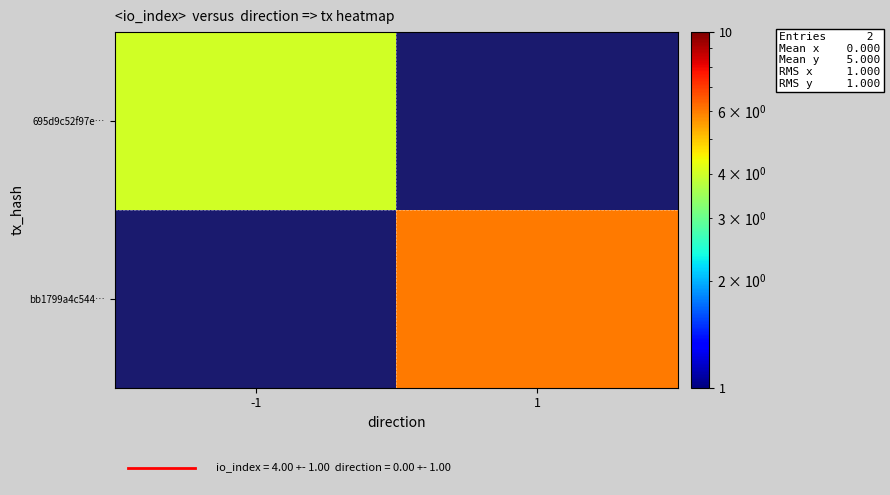

At how many categories does at least one series exceed 5?

1